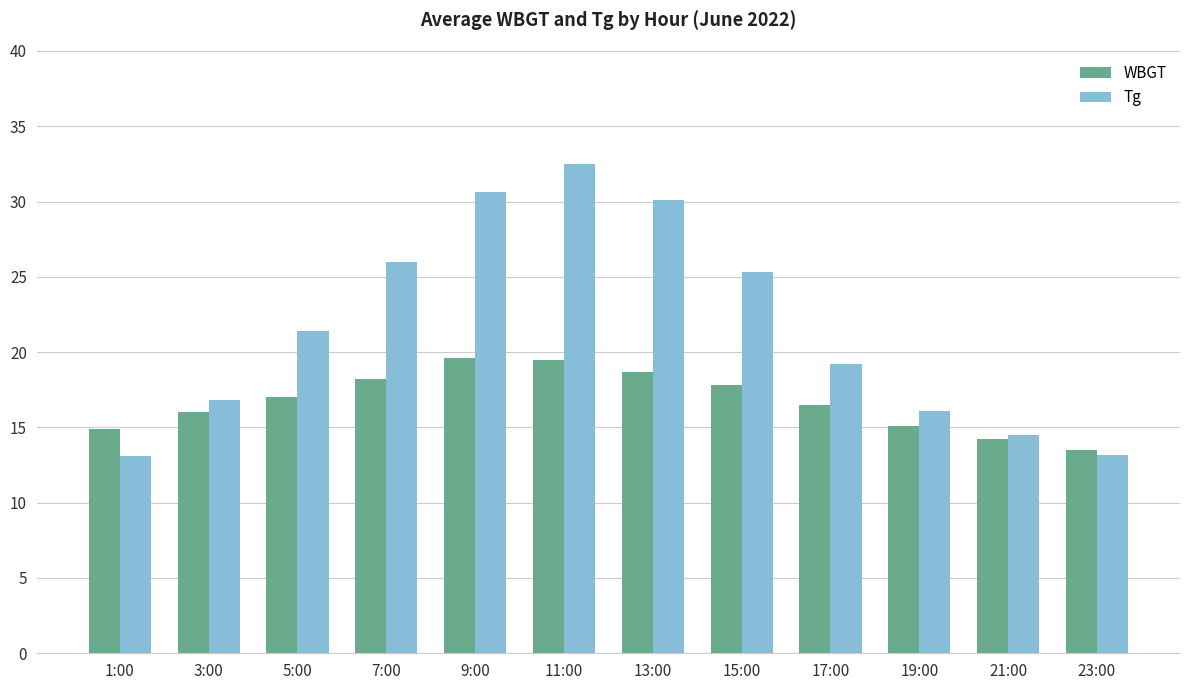

What are all the series names shown in the legend?

WBGT, Tg